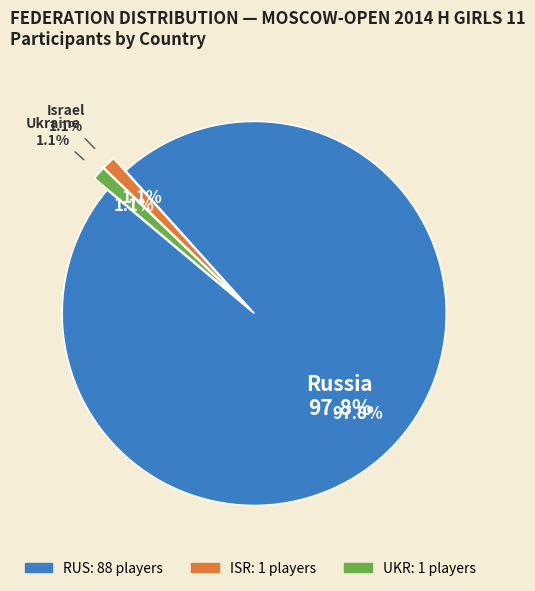

True or false: RUS accounts for 98% of the total.

True